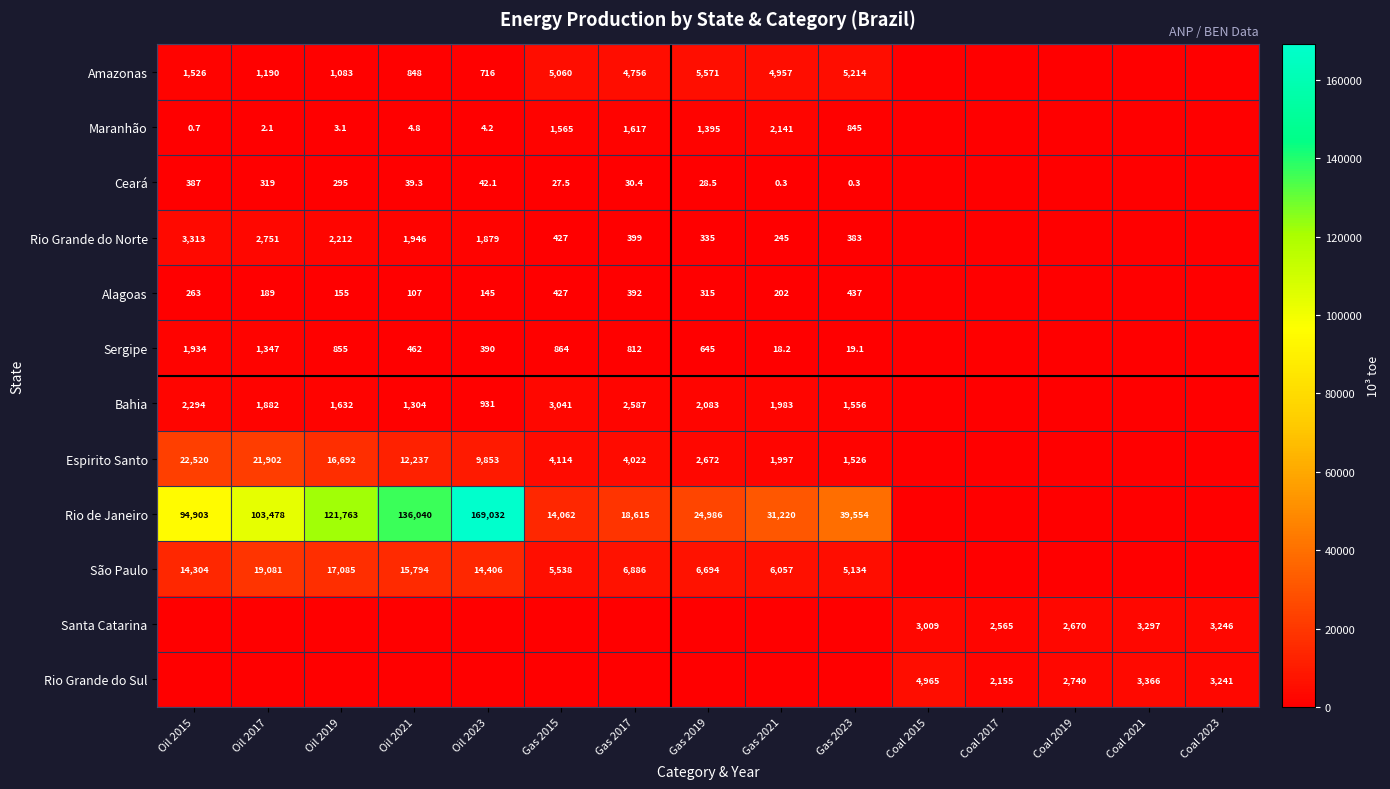

Is the value of Espirito Santo at Oil 2023 greater than the value of Rio Grande do Norte at Gas 2023?

Yes